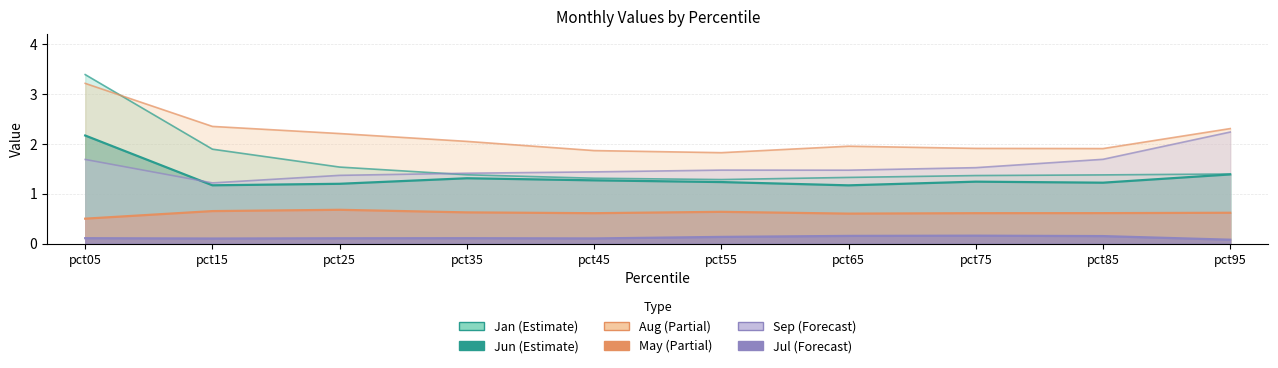

At how many categories does at least one series exceed 1?

10